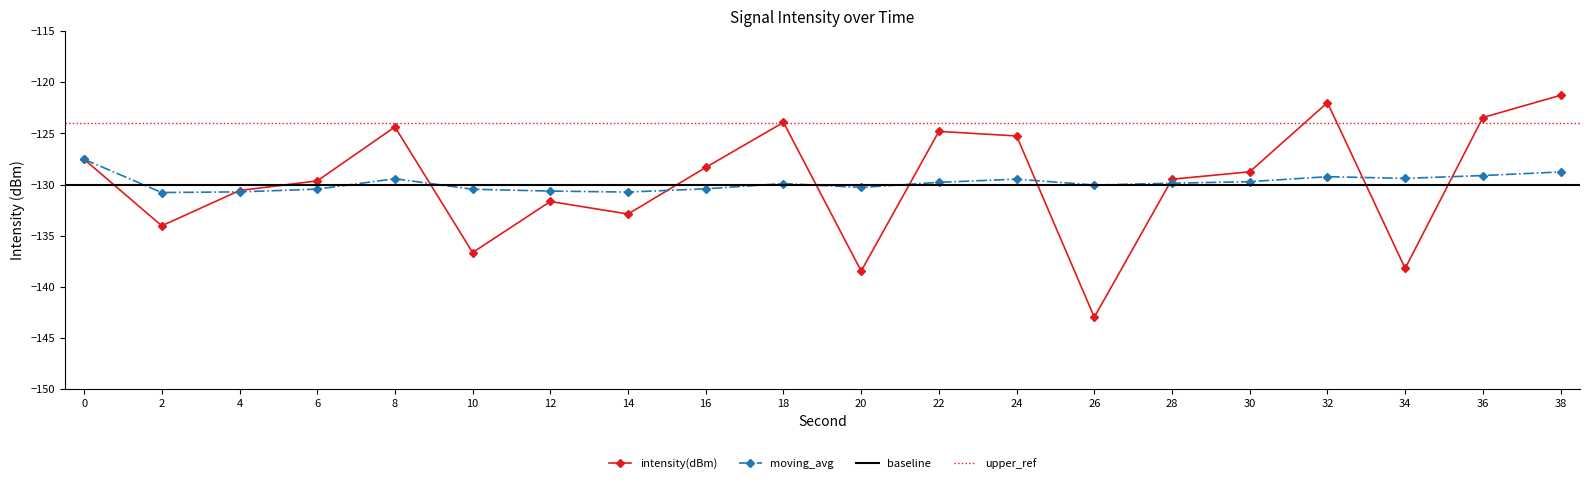

Reading left to right, what are all the values shown in this chart?

intensity(dBm): -127.5	-134.0	-130.6	-129.6	-124.4	-136.7	-131.7	-132.9	-128.3	-123.9	-138.5	-124.8	-125.3	-143.0	-129.5	-128.8	-122.0	-138.2	-123.5	-121.3
moving_avg: -127.5	-130.8	-130.7	-130.5	-129.4	-130.5	-130.6	-130.7	-130.4	-129.9	-130.3	-129.8	-129.5	-130.1	-129.9	-129.7	-129.2	-129.4	-129.1	-128.8